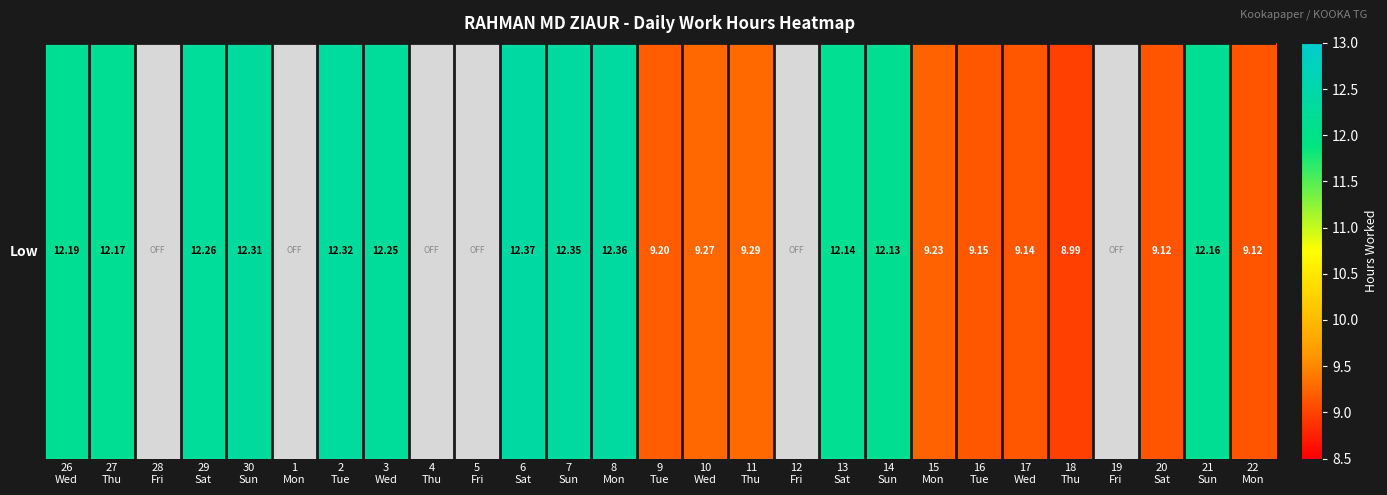

At which category does the chart reach its peak across all series?

6
Sat